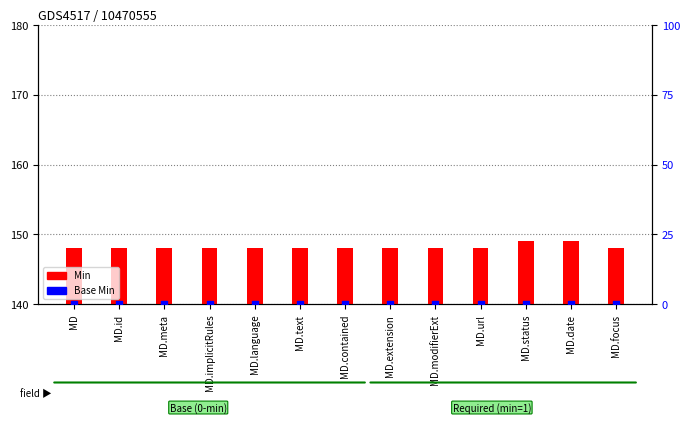

Is the value of Base Min at MD greater than the value of Min at MD.id?

No